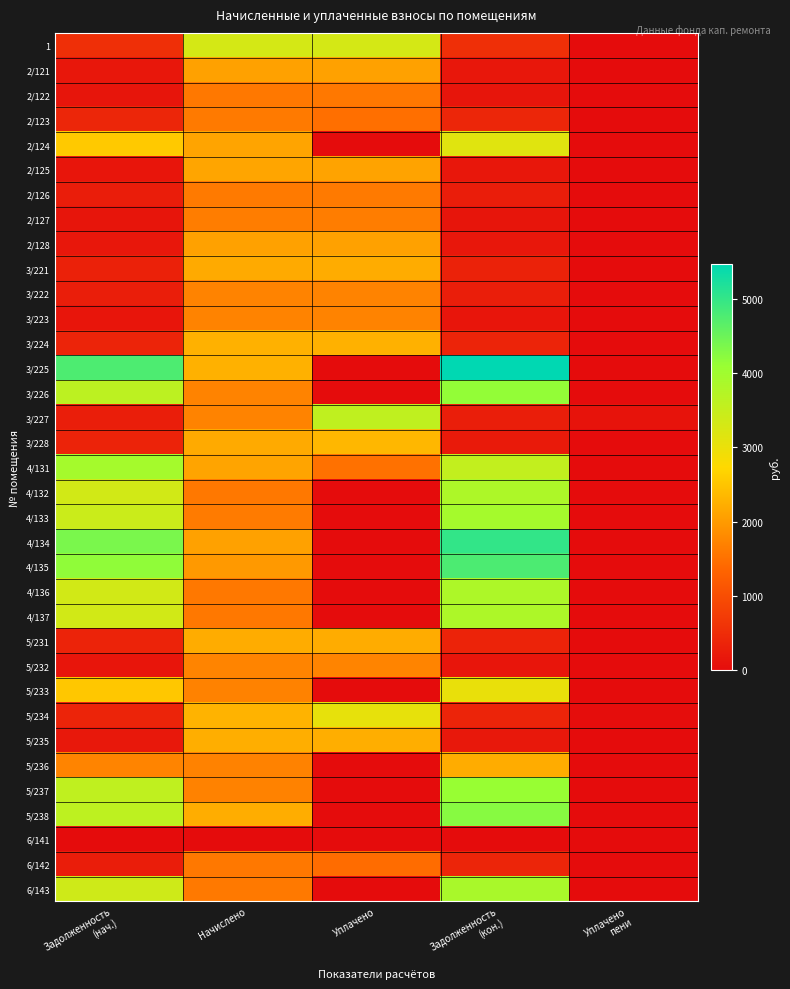

List the series in order of their peak value, highest first.

3/225, 4/134, 4/135, 5/238, 3/226, 5/237, 4/133, 4/131, 6/143, 4/132, 4/136, 4/137, 3/227, 1, 2/124, 5/234, 5/233, 3/228, 3/224, 5/235, 5/236, 5/231, 3/221, 2/125, 2/121, 2/128, 5/232, 3/222, 3/223, 2/127, 2/123, 2/126, 2/122, 6/142, 6/141